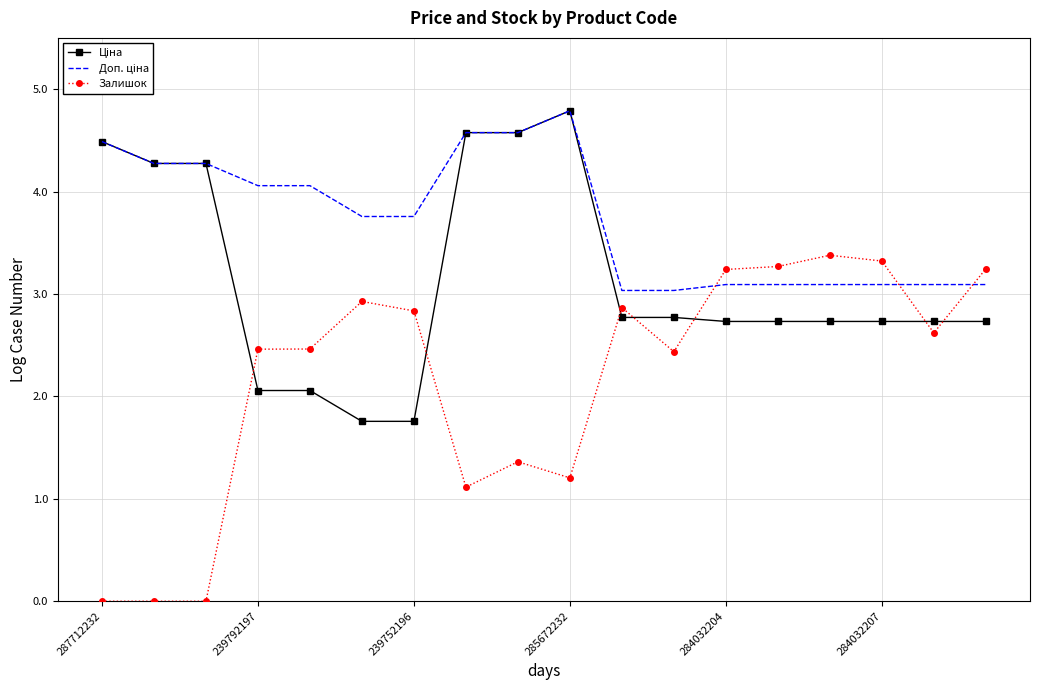

Which category has the highest value across all series?

285672232